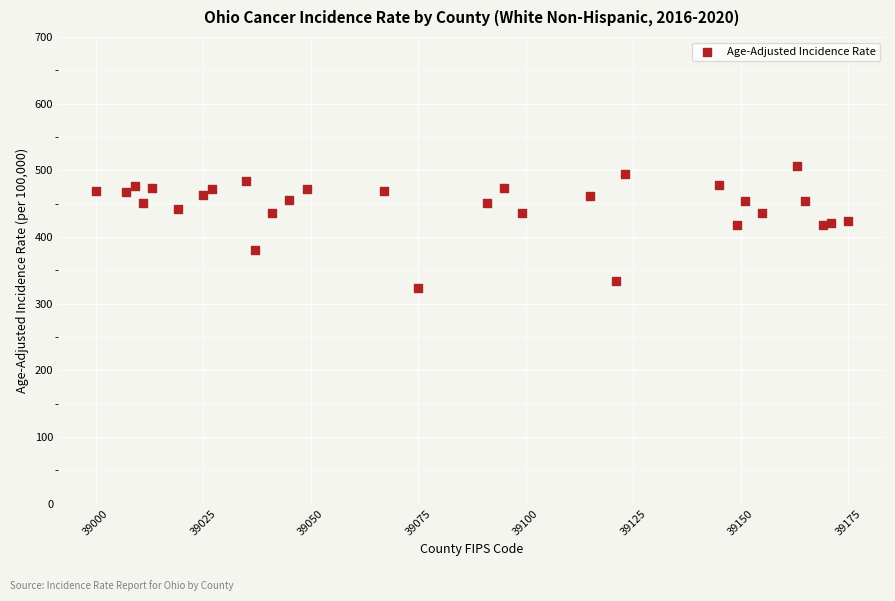

What is the range of Y values (max minus min)?

182.0